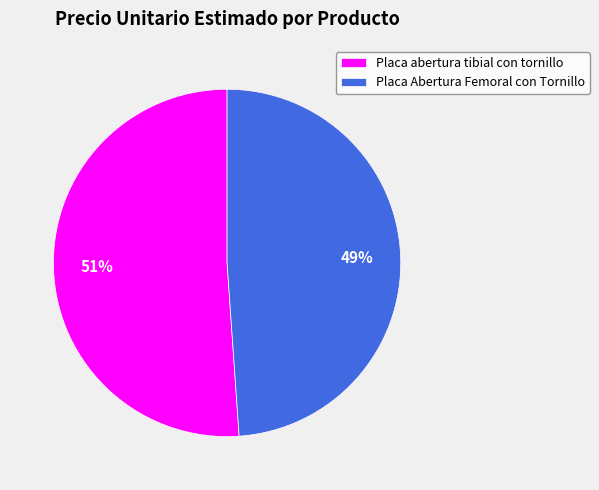

Which category has the biggest portion of the pie?

Placa abertura tibial con tornillo